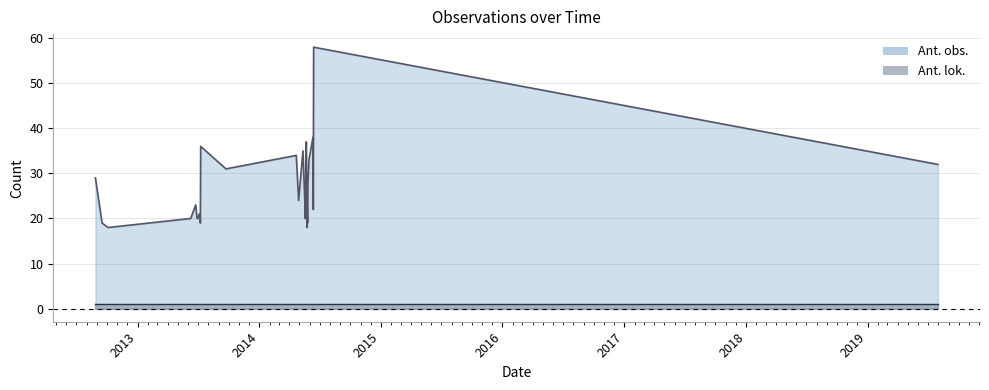

What is the sum of all values?

749